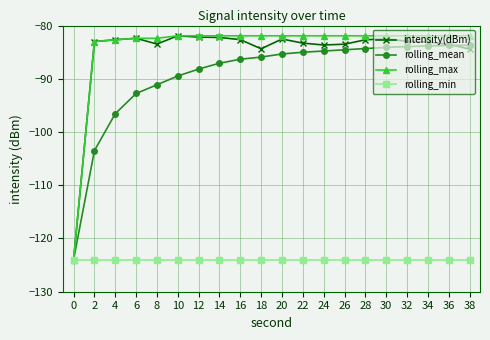

Where is rolling_mean nearest to the value -103?

2